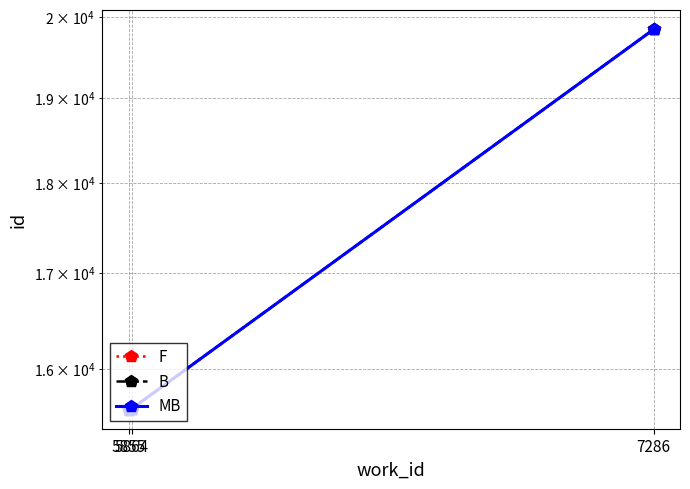

True or false: MB has a value of 27531 at 7286.

False